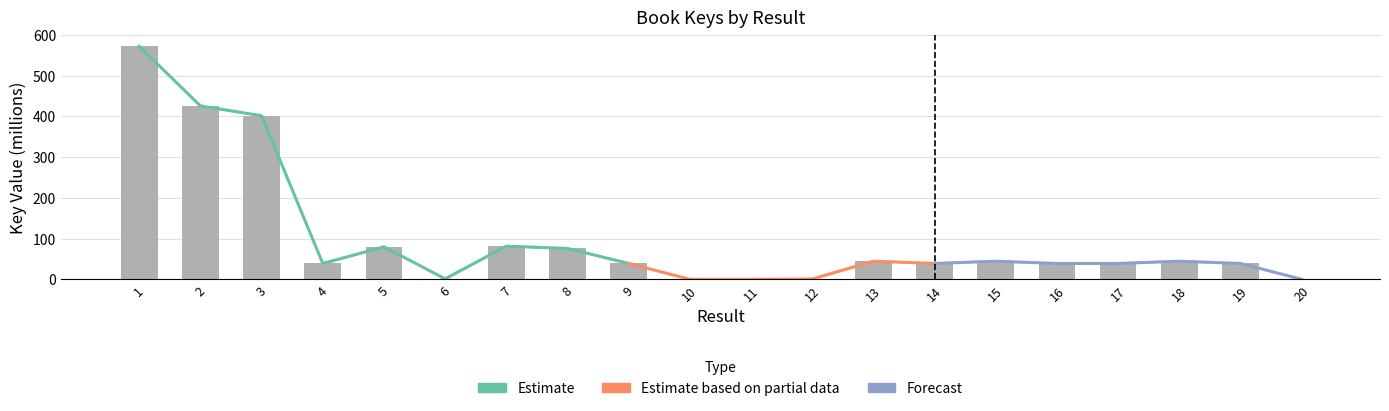

Reading right to left, list all the values displayed in this chart.

20=0.3	19=39.2	18=44.7	17=39.2	16=39.2	15=44.7	14=39.2	13=44.7	12=1.1	11=0.3	10=0.3	9=39.2	8=76.1	7=81.7	6=1.5	5=79.9	4=39.2	3=401.4	2=425.5	1=571.8